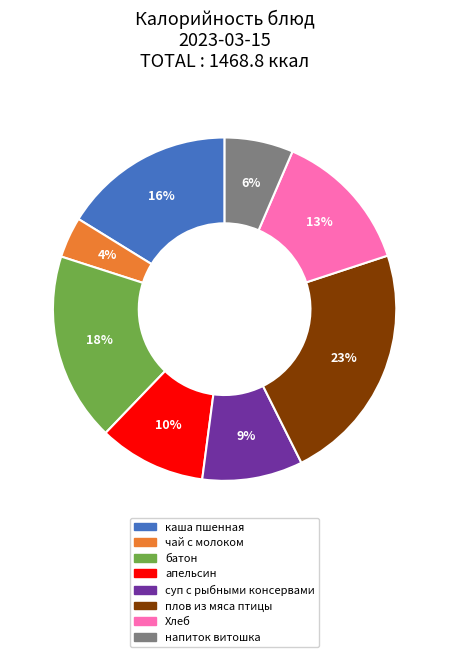

Which slice is the largest?

плов из мяса птицы